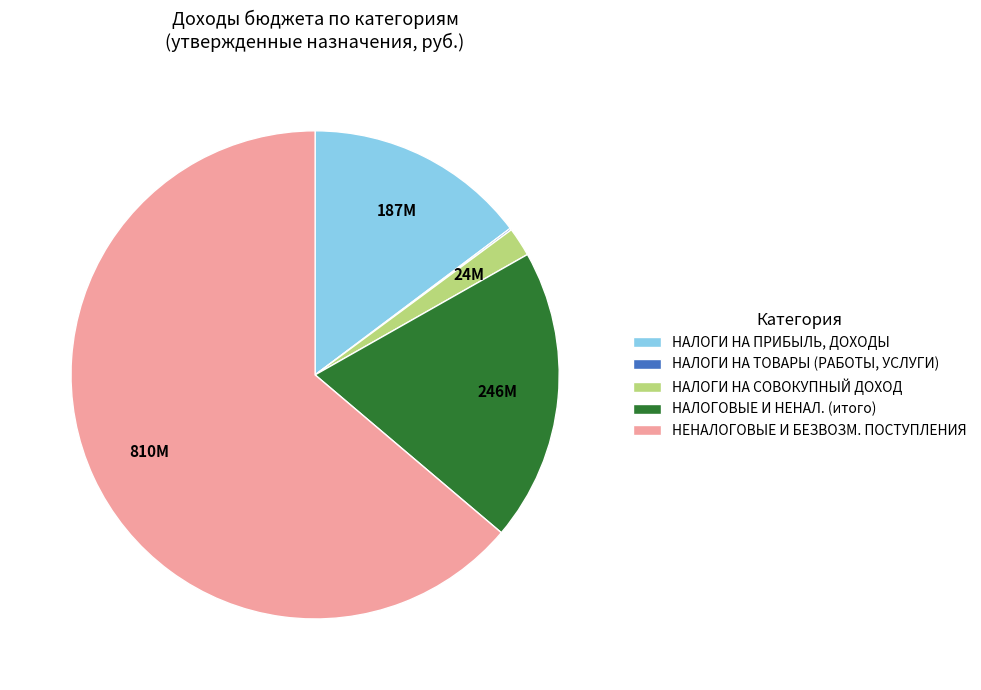

True or false: НАЛОГОВЫЕ И НЕНАЛ. (итого) accounts for 13% of the total.

False